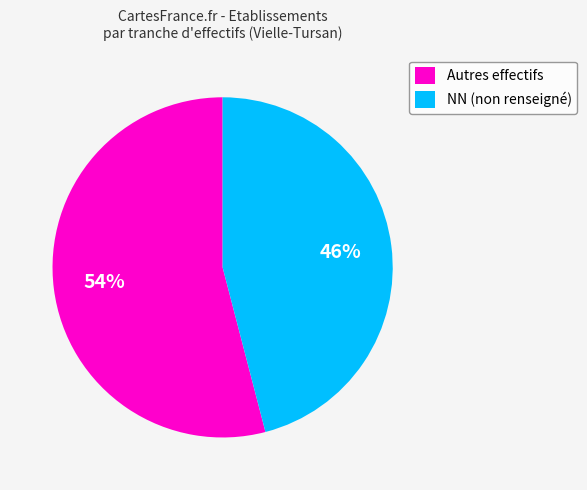

How many segments does this pie chart have?

2